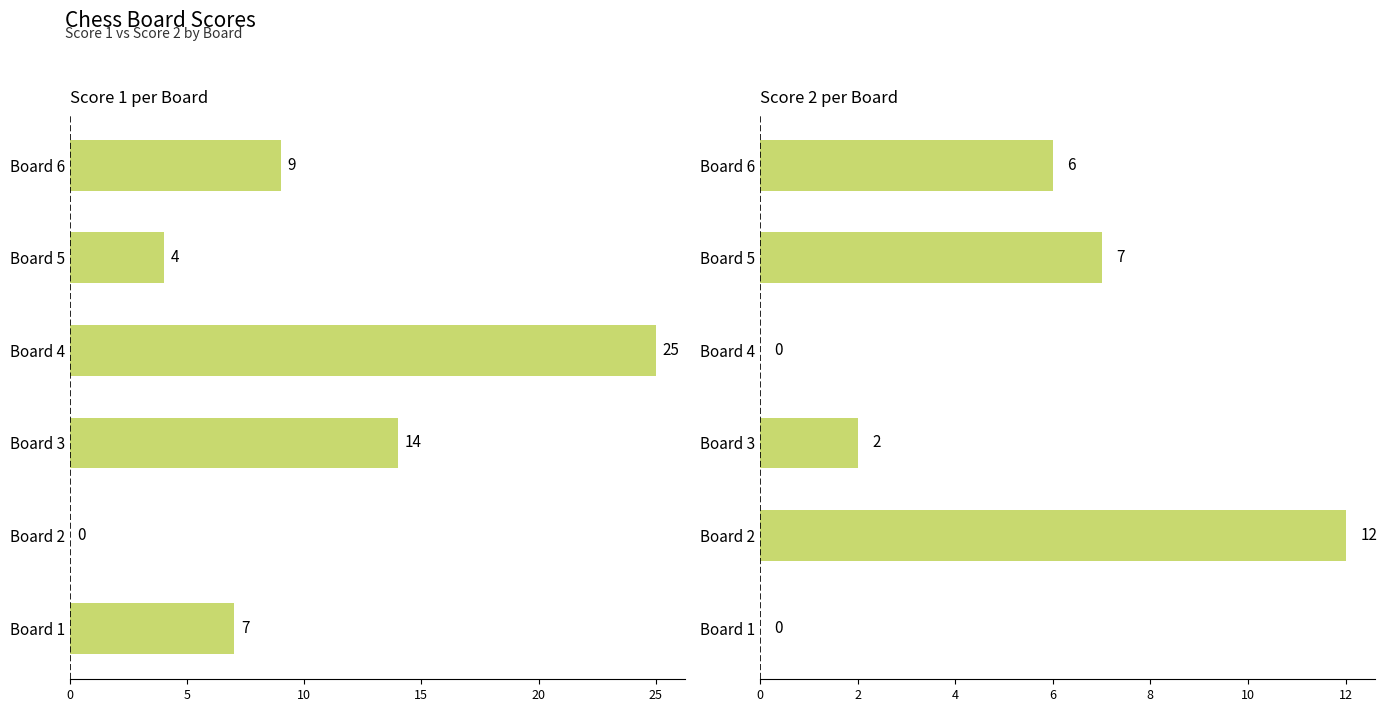

Is the value of Score 1 at Board 6 greater than the value of Score 2 at Board 4?

Yes